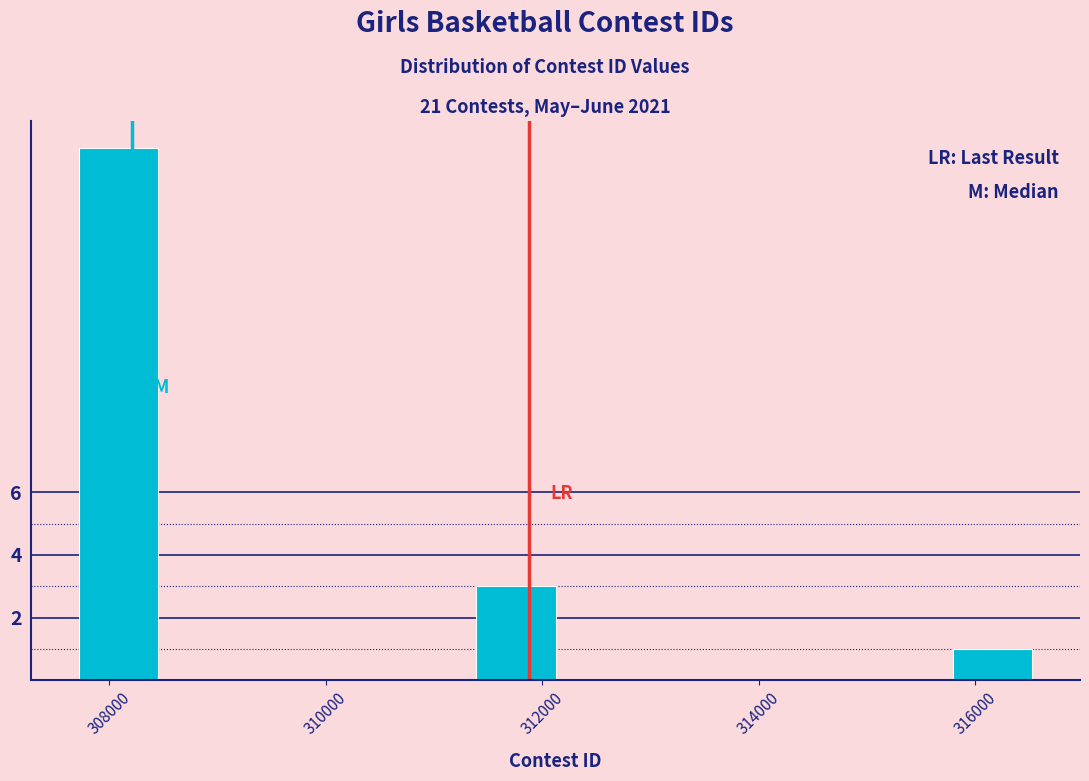

Read against the x-axis, roughly where is the centre of the tallest bar?

308000